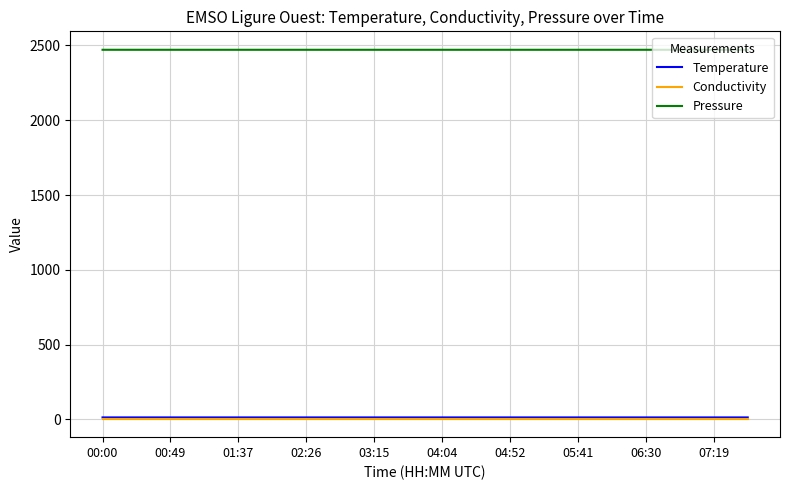

Which series has the largest total across all categories?

Pressure